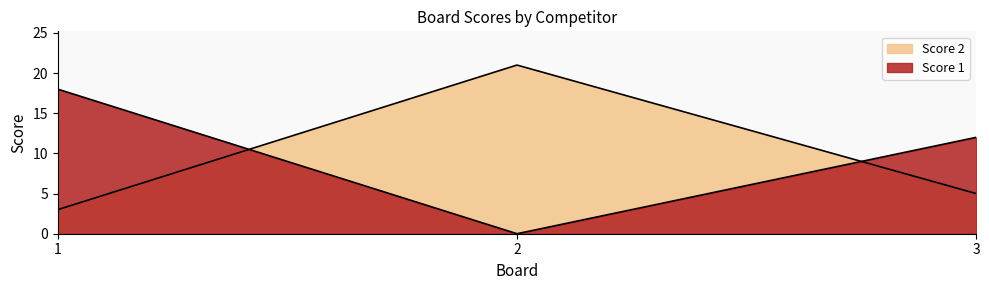

What is the difference between the highest and lowest values at 3?

7